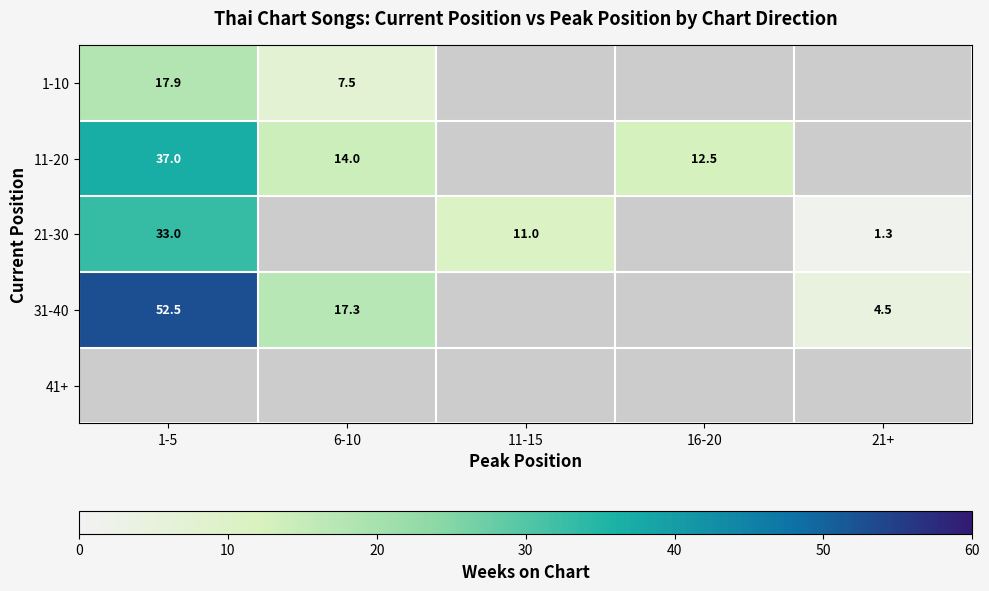

How many distinct data groups are displayed?

5